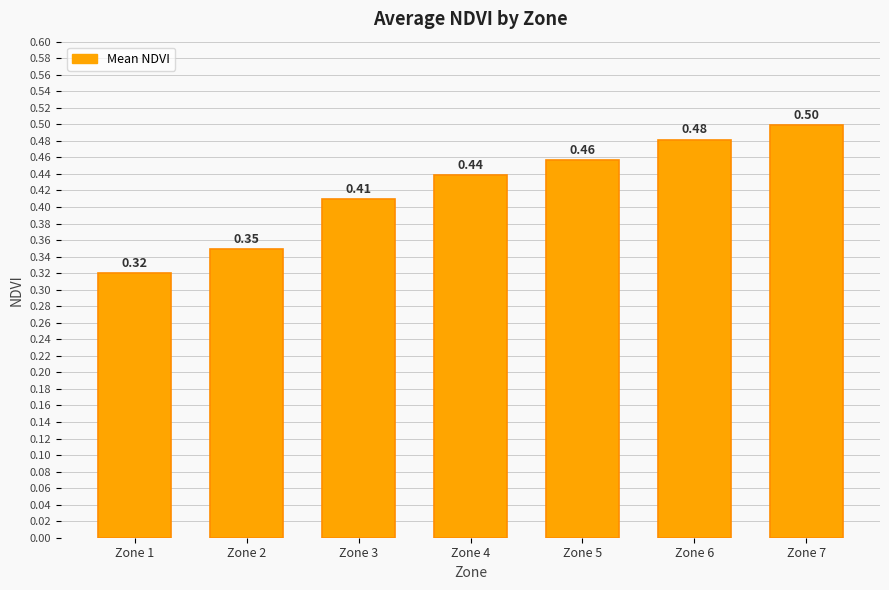

Does the chart contain stacked bars?

No